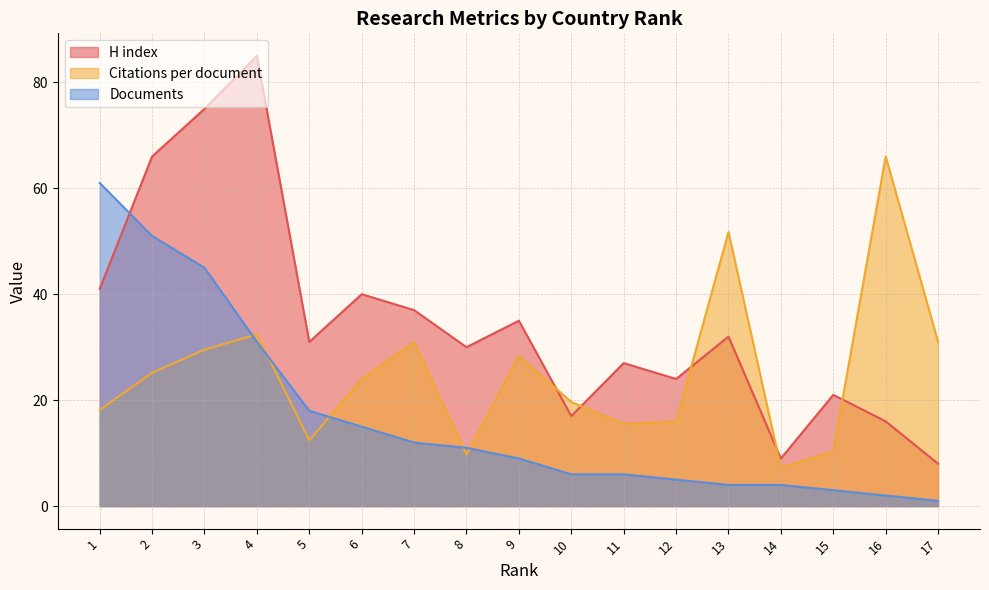

Reading left to right, list all the values displayed in this chart.

H index: 17=8.0	16=16.0	15=21.0	14=9.0	13=32.0	12=24.0	11=27.0	10=17.0	9=35.0	8=30.0	7=37.0	6=40.0	5=31.0	4=85.0	3=75.0	2=66.0	1=41.0
Citations per document: 17=31.0	16=66.0	15=10.3	14=7.2	13=51.8	12=16.0	11=15.5	10=19.7	9=28.3	8=9.7	7=31.0	6=24.0	5=12.4	4=32.5	3=29.5	2=25.2	1=18.2
Documents: 17=1.0	16=2.0	15=3.0	14=4.0	13=4.0	12=5.0	11=6.0	10=6.0	9=9.0	8=11.0	7=12.0	6=15.0	5=18.0	4=31.0	3=45.0	2=51.0	1=61.0